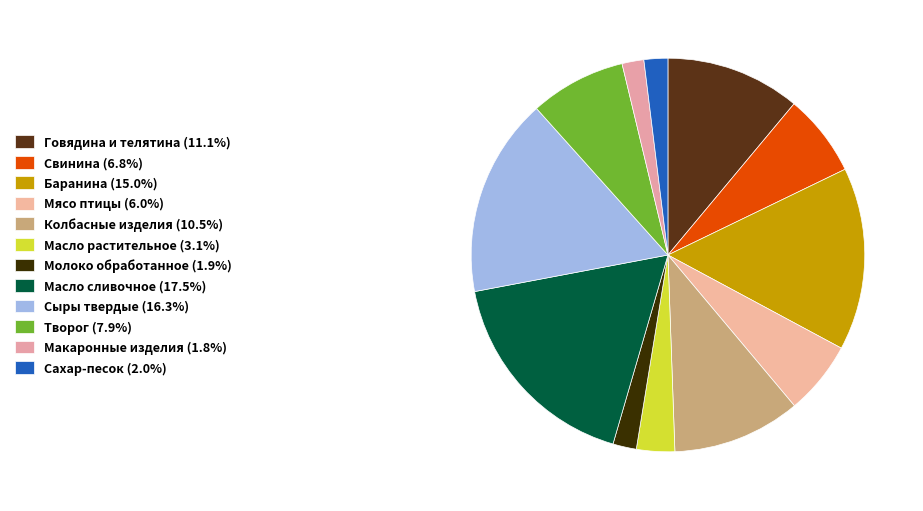

Which slice is the largest?

Масло сливочное